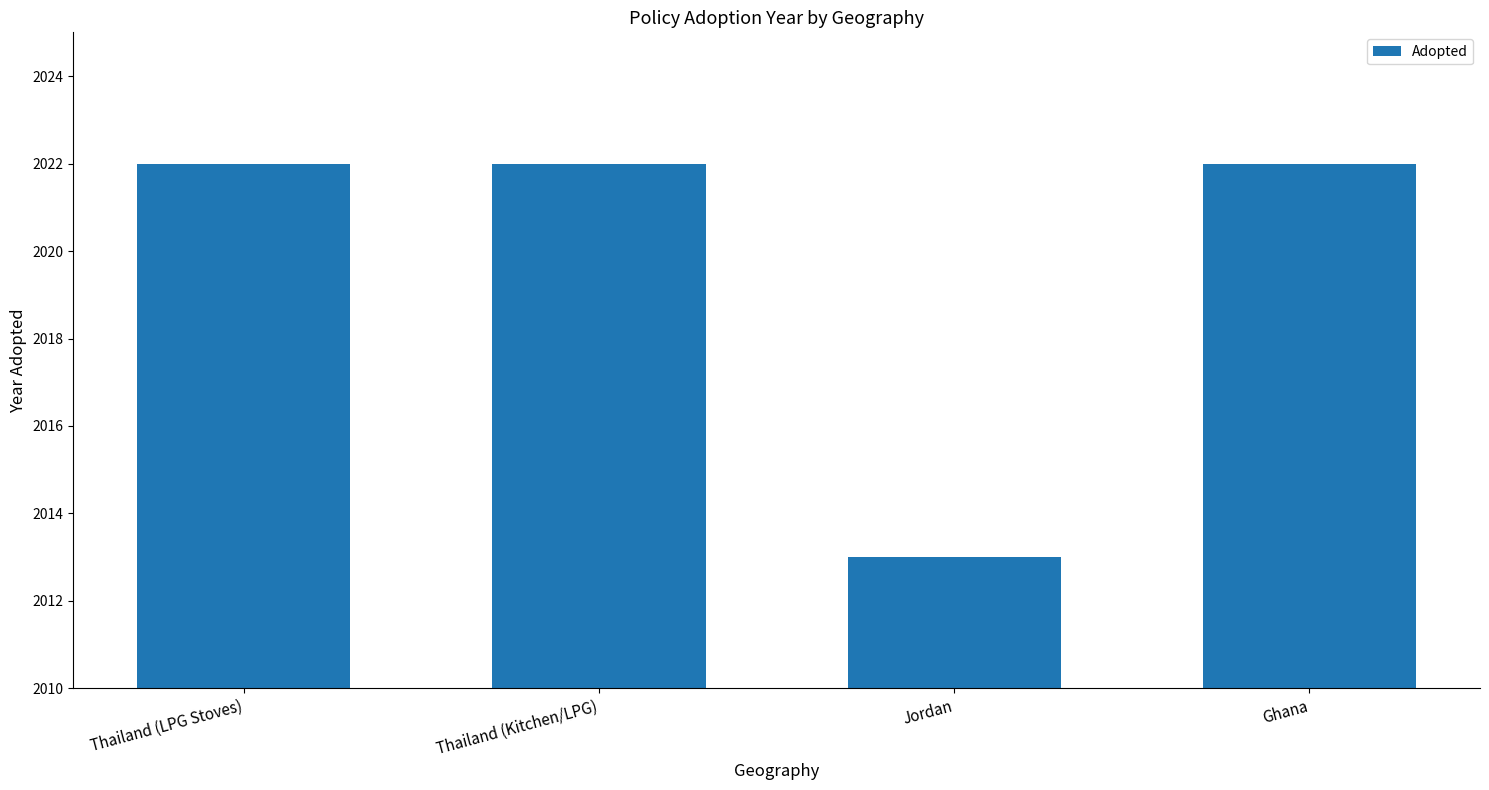

What is the average value?

2020